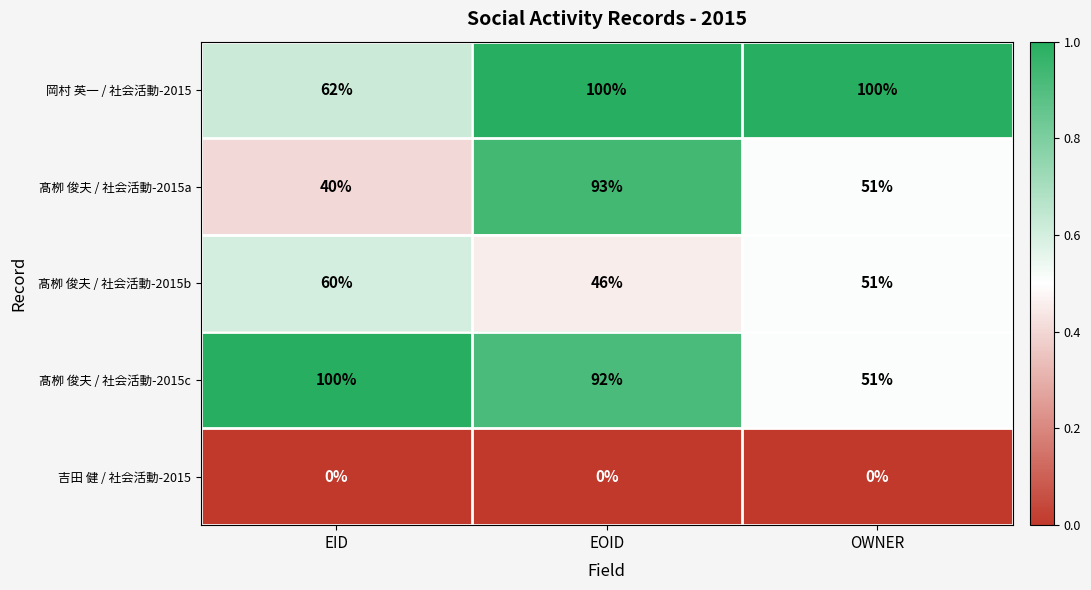

What is the difference between the highest and lowest values at EOID?

100